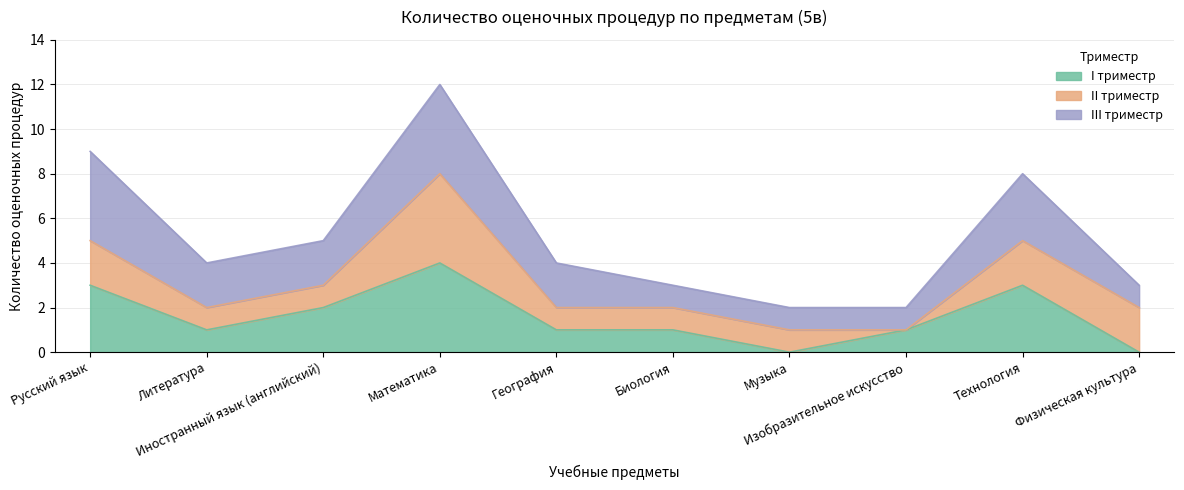

How many series are shown in this chart?

5